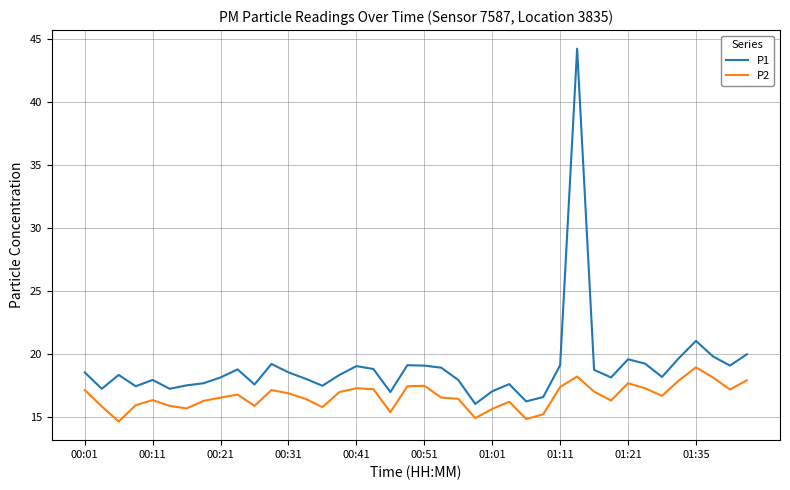

In P1, how many points are lower than both neighbors (excluding endpoints)?

11